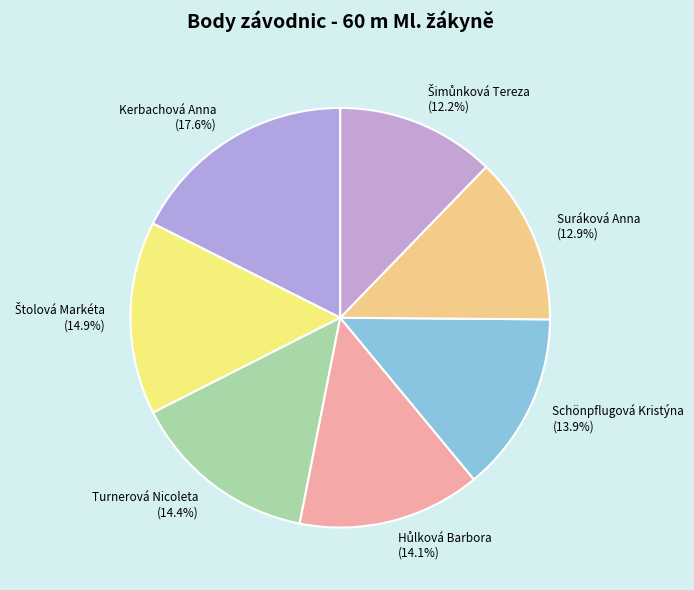

Does any single category account for the majority?

No